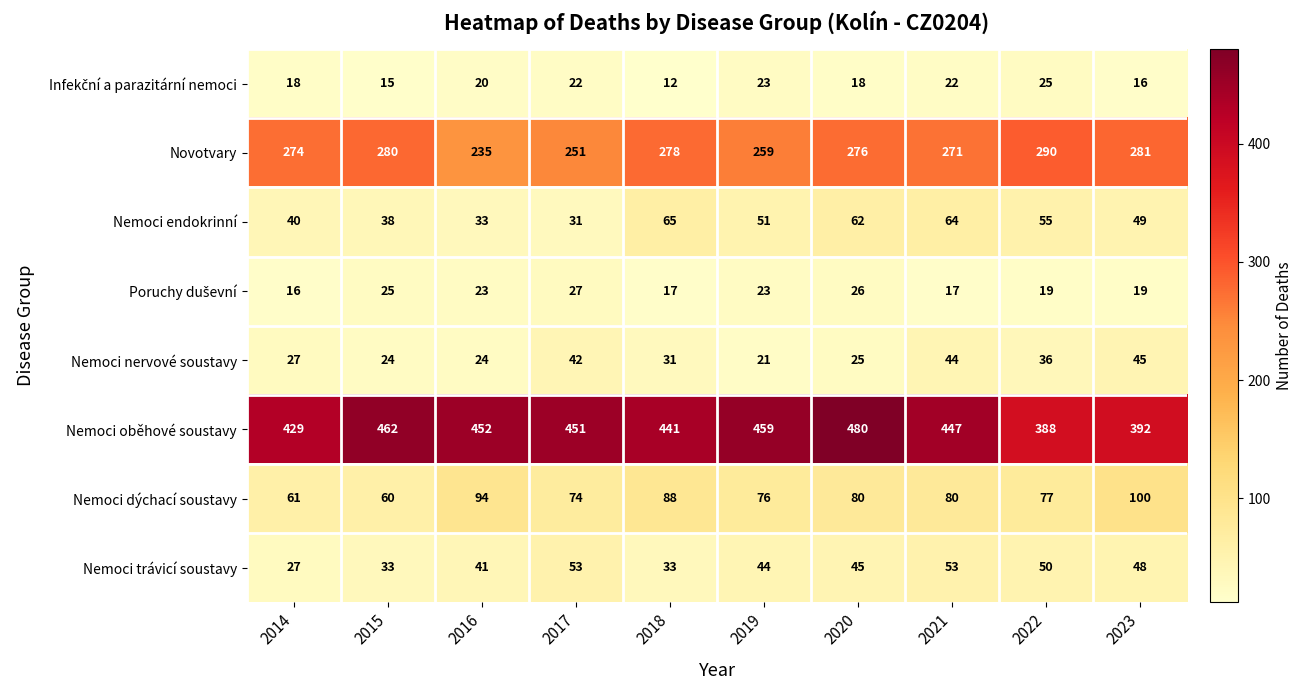

What is the difference between the Nemoci endokrinní values at 2016 and 2018?

32